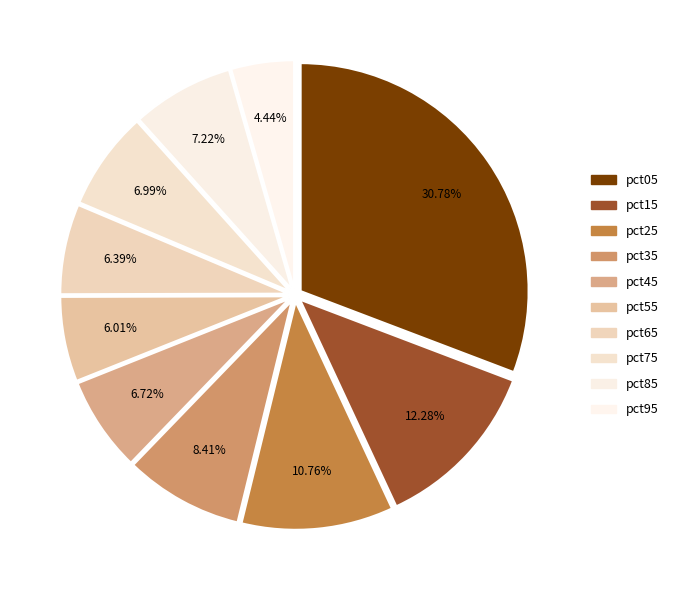

Rank the categories by value from lowest to highest.

pct95, pct55, pct65, pct45, pct75, pct85, pct35, pct25, pct15, pct05